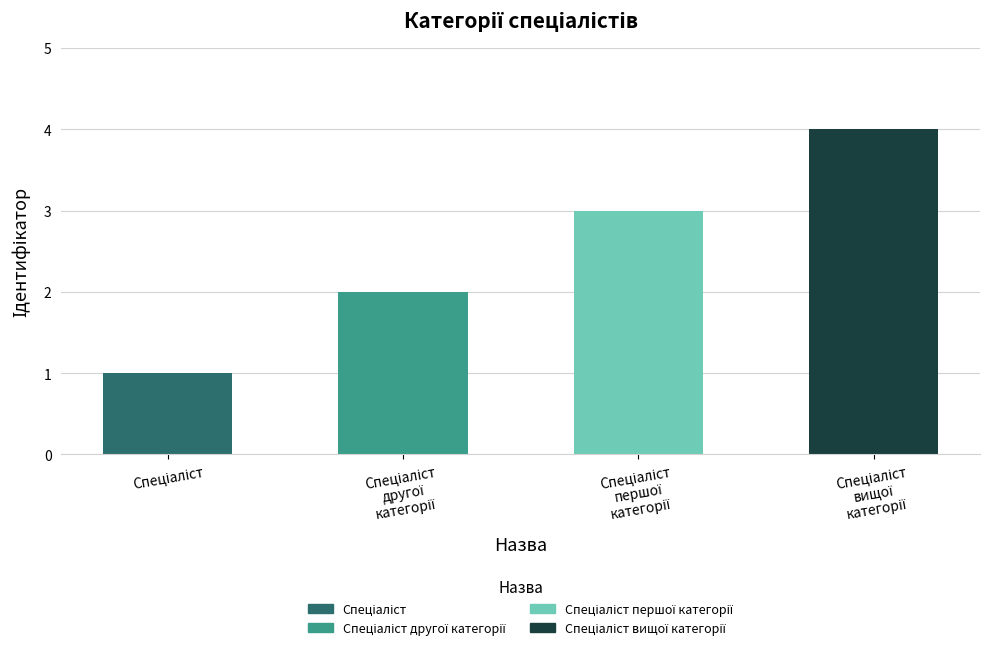

What is the difference between the maximum and minimum values?

3